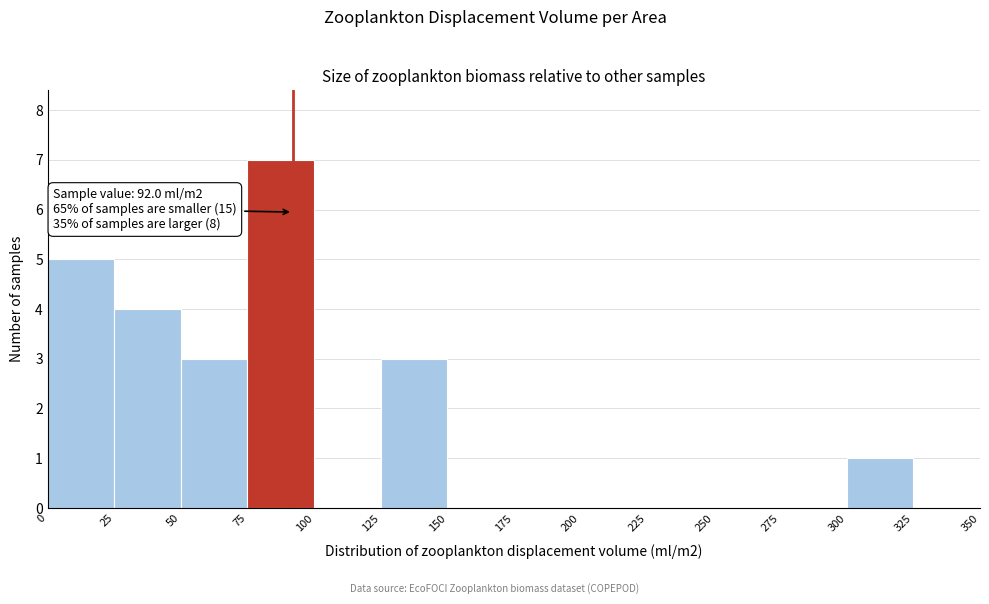

Over which range of the x-axis is the bar tallest?

75 to 100